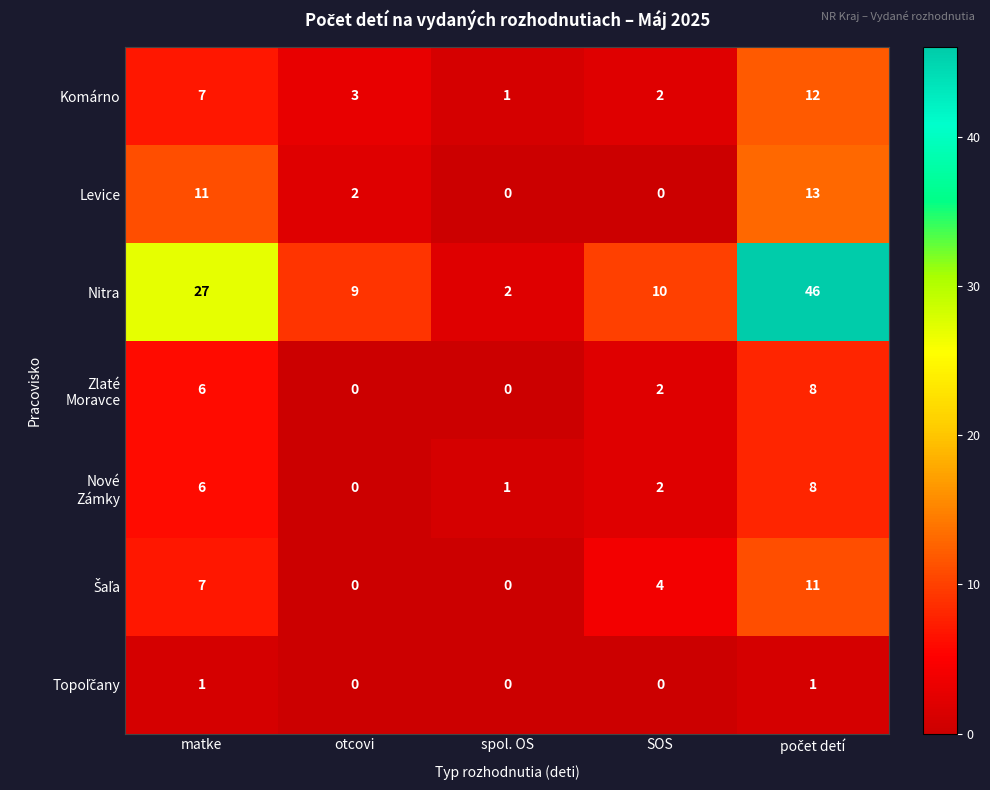

What is the difference between the maximum and minimum values in the Levice series?

13